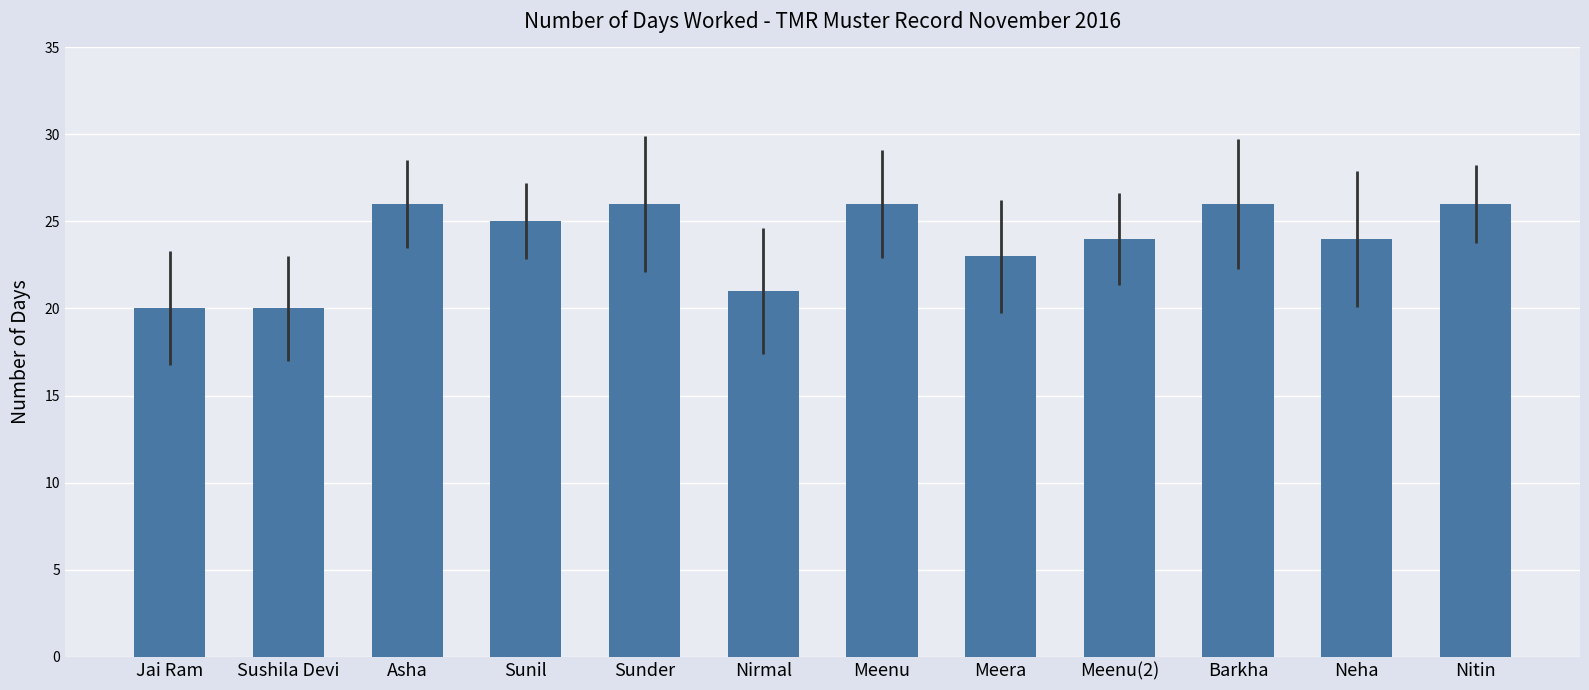

What is the value of the 5th bar from the left?

26